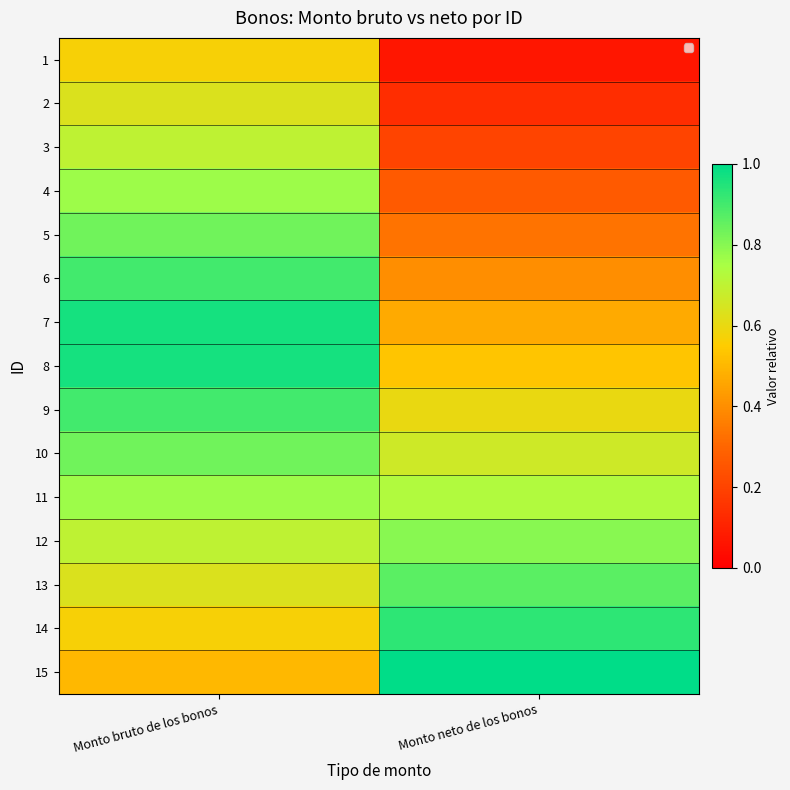

At Monto bruto de los bonos, list the series in order from largest to smallest.

7, 8, 6, 9, 10, 5, 11, 4, 3, 12, 2, 13, 1, 14, 15